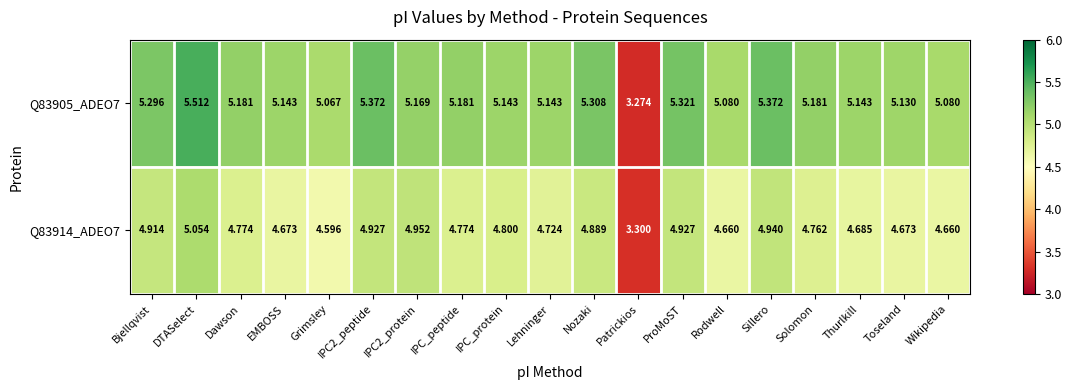

Where does the Q83905_ADEO7 series first go above 5?

Bjellqvist